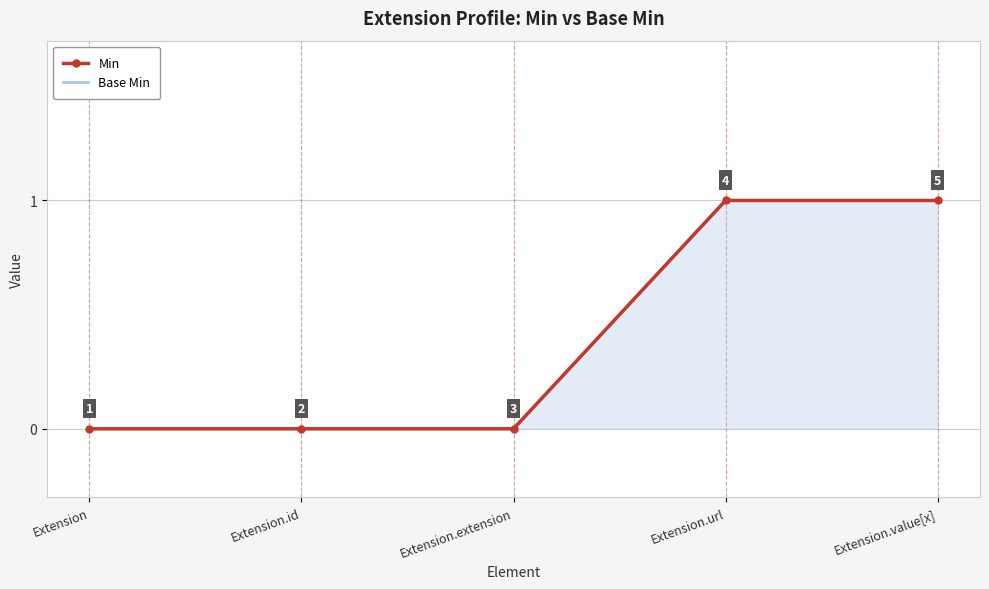

Reading left to right, list all the values displayed in this chart.

Min: Extension=0	Extension.id=0	Extension.extension=0	Extension.url=1	Extension.value[x]=1
Base Min: Extension=0	Extension.id=0	Extension.extension=0	Extension.url=1	Extension.value[x]=1